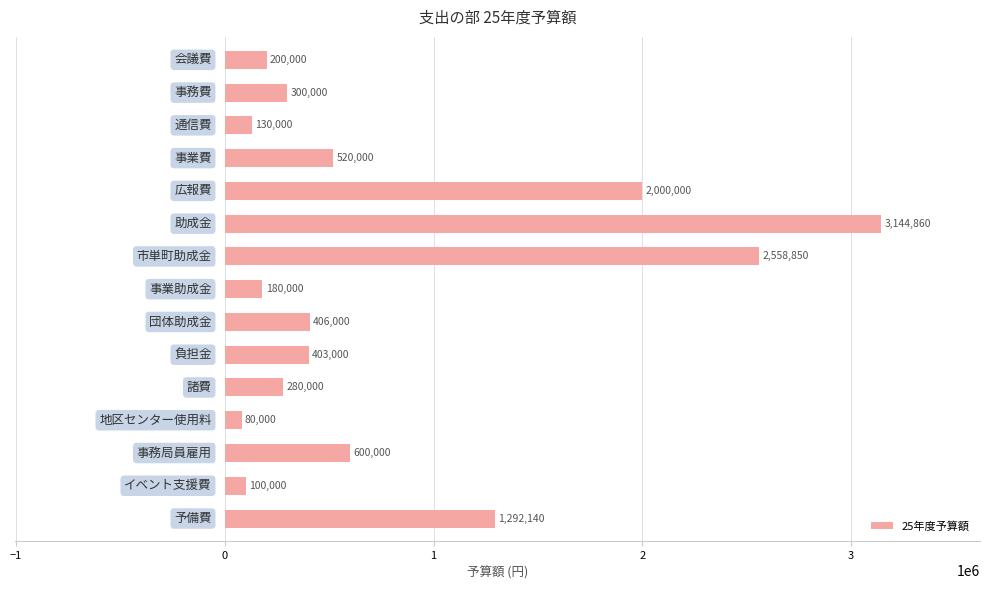

What is the greatest value displayed?

3144860